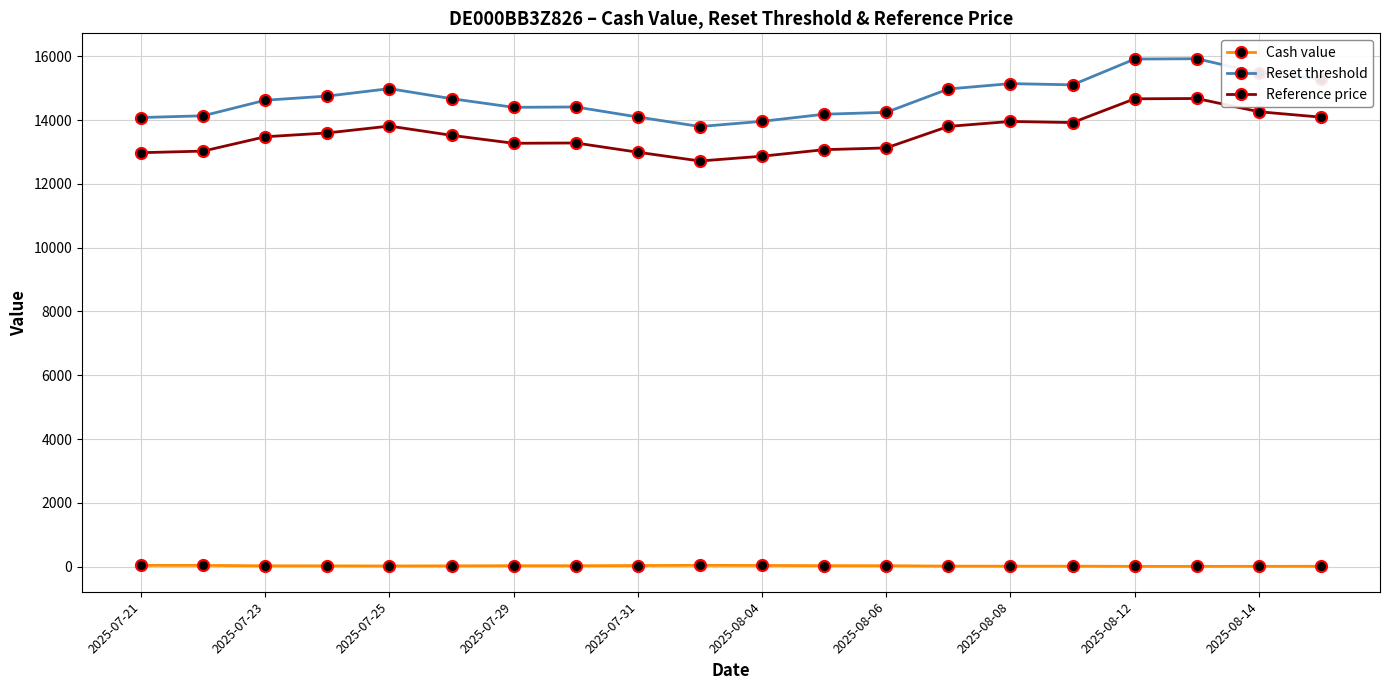

Which series has the largest total across all categories?

Reset threshold